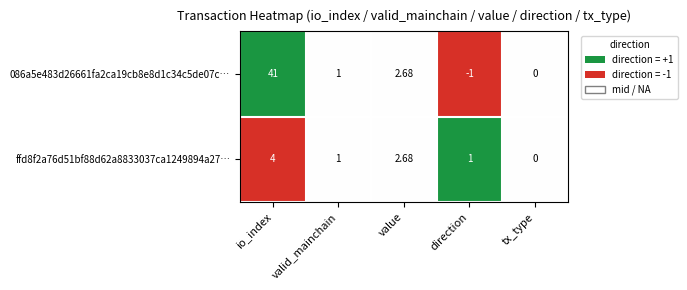

How many values in the 086a5e483d26661fa2ca19cb8e8d1c34c5de07c… series are below 1?

2